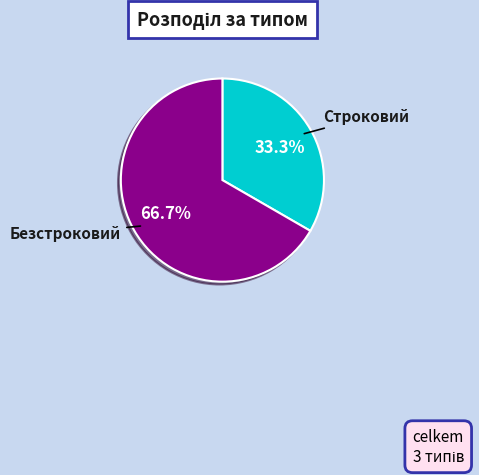

Is there a majority slice in this chart?

Yes